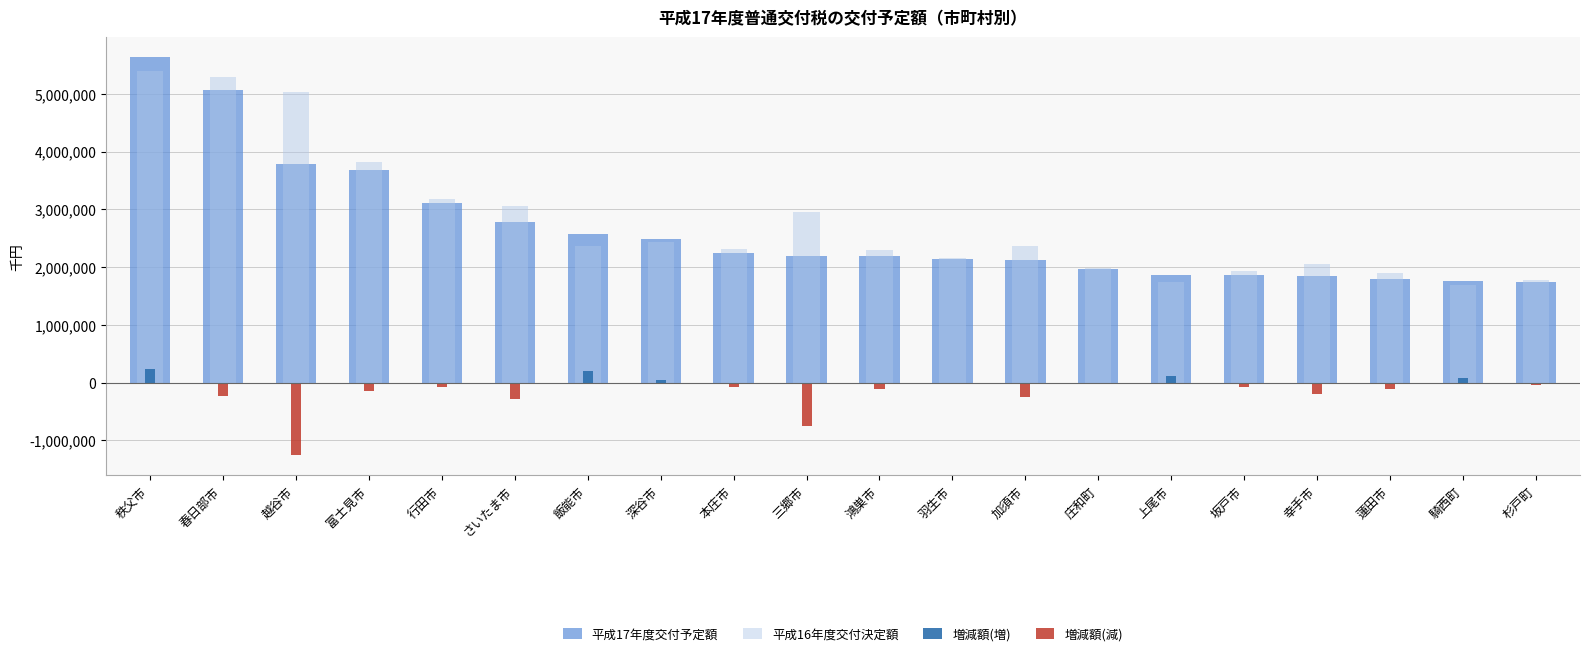

Where is 増減額(増) nearest to the value 118458?

上尾市